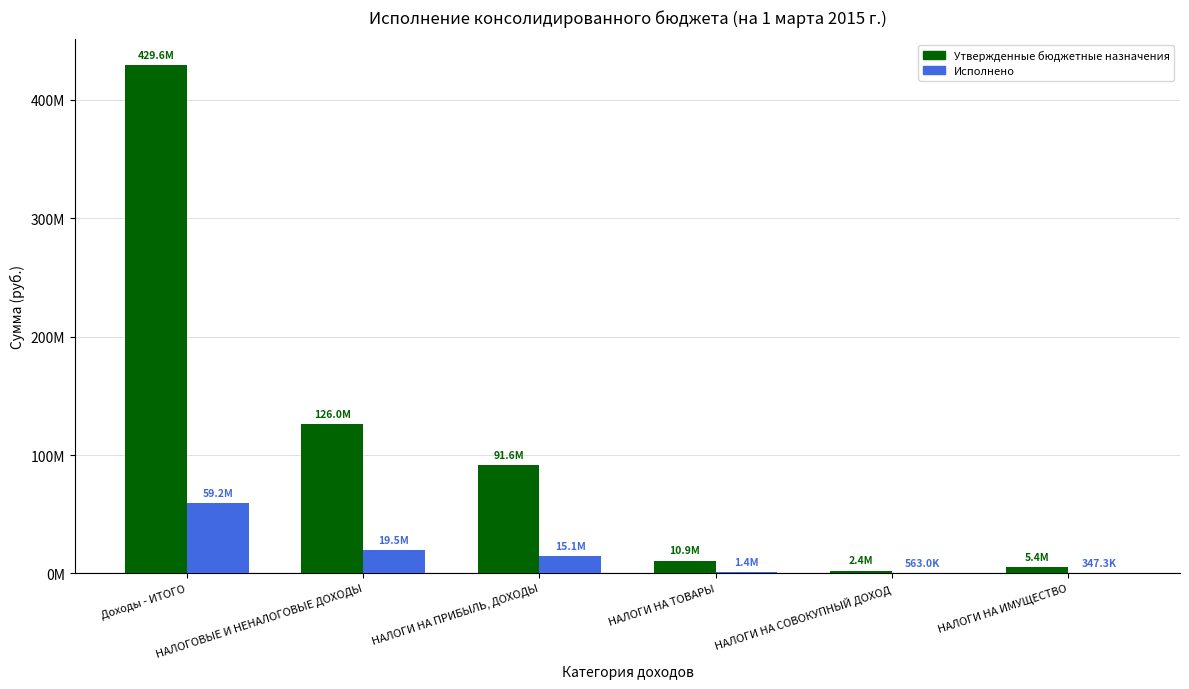

Reading right to left, what are all the values shown in this chart?

Утвержденные бюджетные назначения: 5398000.0	2438000.0	10880000.0	91595000.0	125963000.0	429571845.0
Исполнено: 347300.7	563000.6	1416064.5	15072638.5	19530412.1	59171249.1